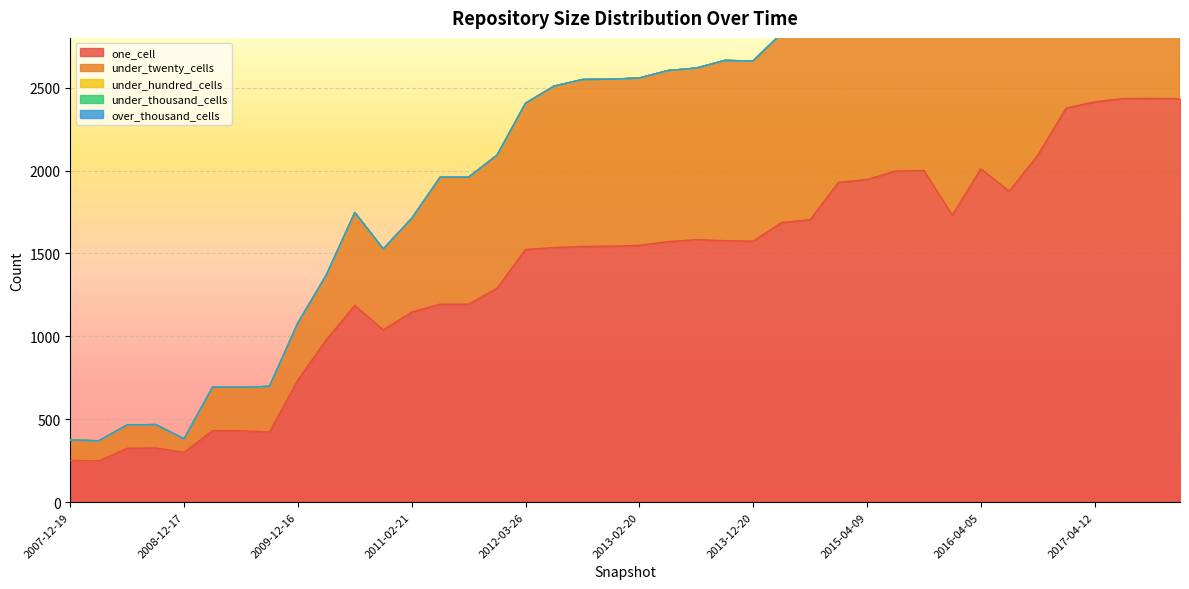

Between 2013-07-09 and 2016-12-27, which is larger?

2016-12-27